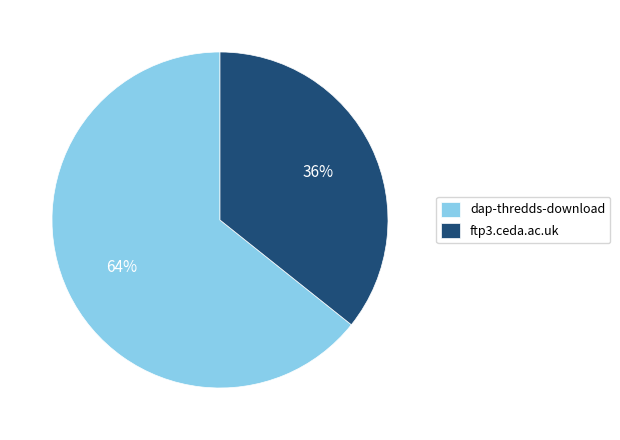

What percentage is the dap-thredds-download slice, to the nearest percent?

64%